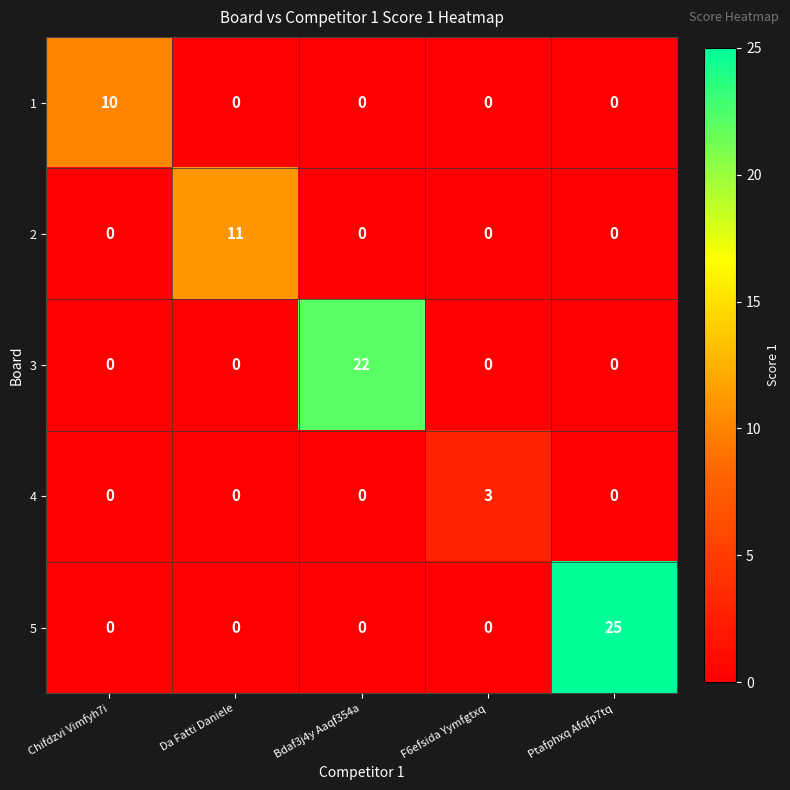

List the series in order of their peak value, lowest first.

4, 1, 2, 3, 5